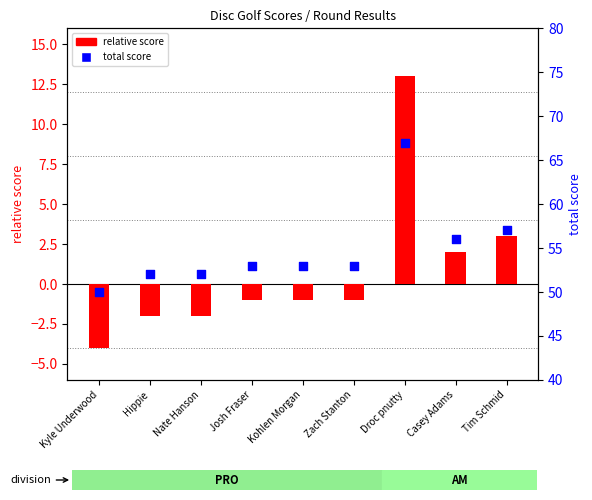

At how many categories does at least one series exceed 14?

9